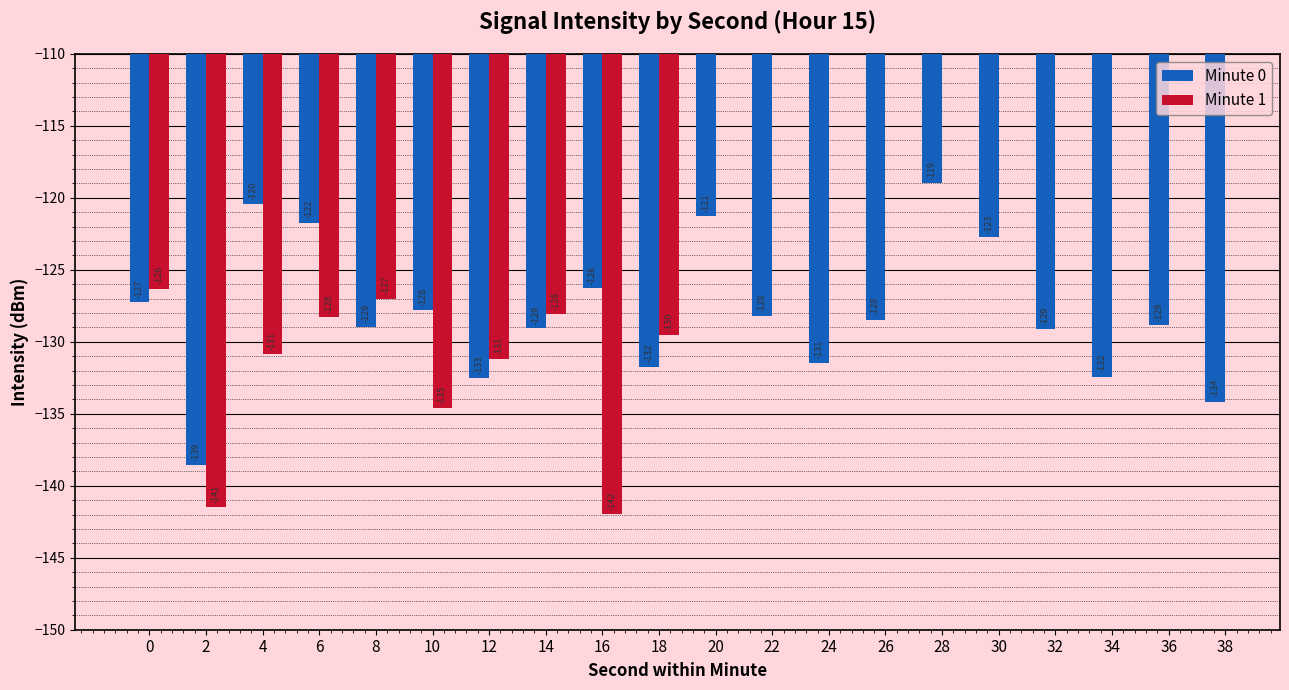

True or false: Minute 0 has a value of -174.4 at 10.

False